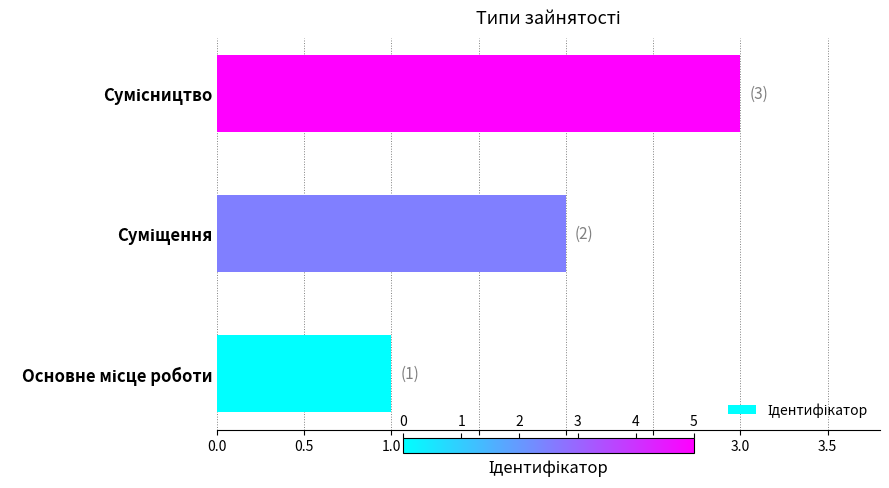

What is the greatest value displayed?

3